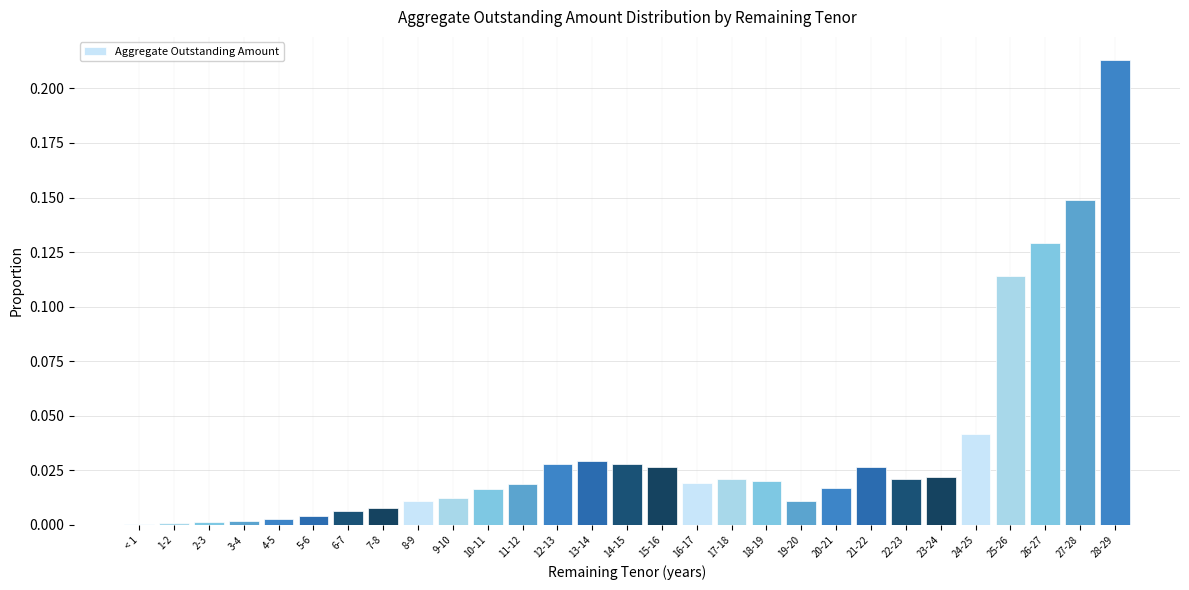

Which label corresponds to the largest value in the chart?

28-29